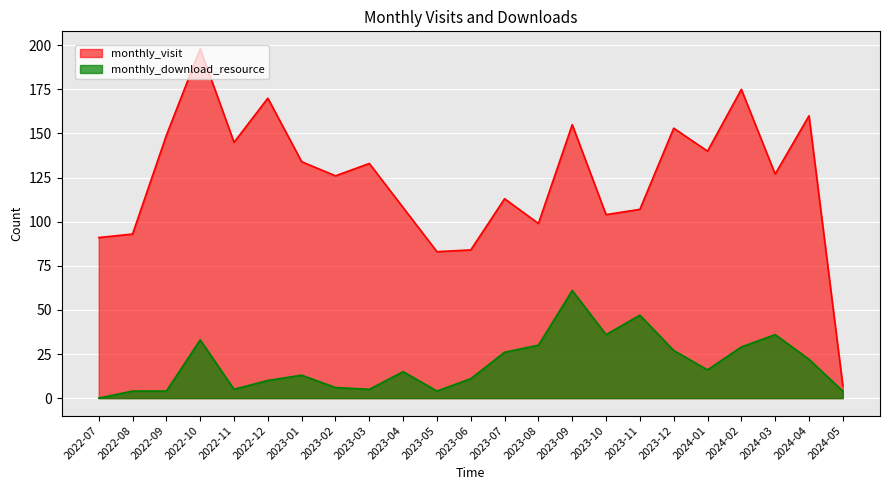

What is the greatest value displayed?

198